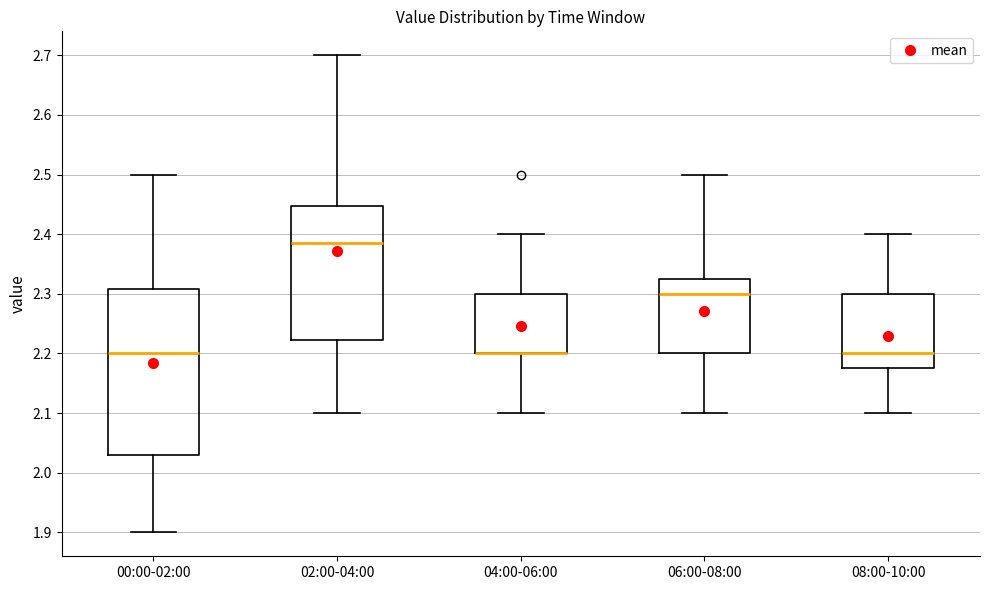

Reading left to right, read every box against the y-axis: the position of its median line, the range the box covers, and the ends of its whiskers. The values are not printed on the chart, so give them approximately, as read against the axis.

00:00-02:00: median 2.20, box 2.03 to 2.31, whiskers 1.90 to 2.50
02:00-04:00: median 2.39, box 2.22 to 2.45, whiskers 2.10 to 2.70
04:00-06:00: median 2.20 (drawn on the box's lower edge), box 2.20 to 2.30, whiskers 2.10 to 2.40
06:00-08:00: median 2.30, box 2.20 to 2.33, whiskers 2.10 to 2.50
08:00-10:00: median 2.20, box 2.18 to 2.30, whiskers 2.10 to 2.40